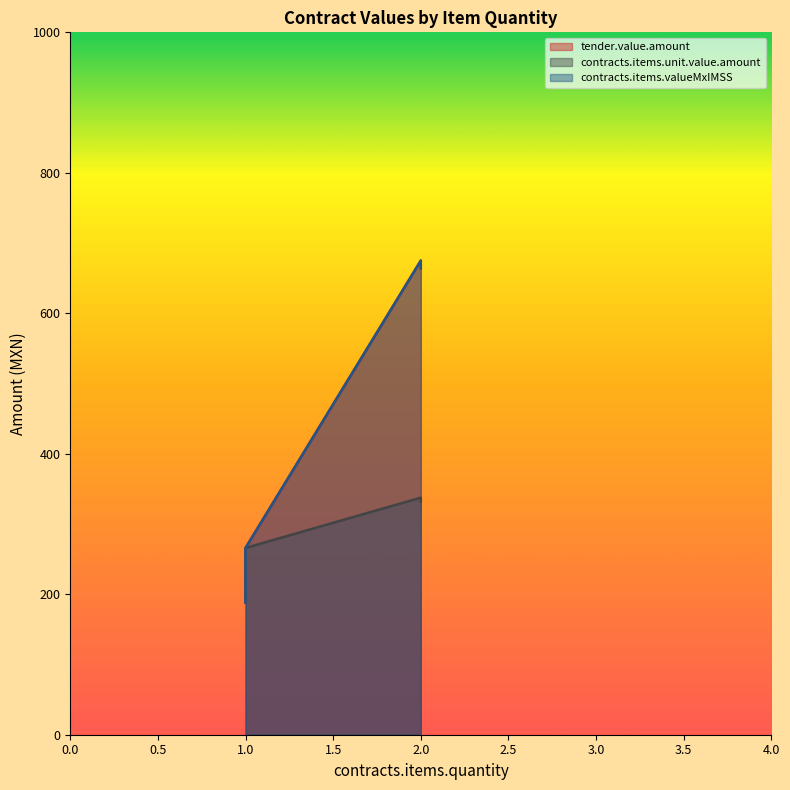

What is the maximum value for contracts.items.valueMxIMSS?

675.0